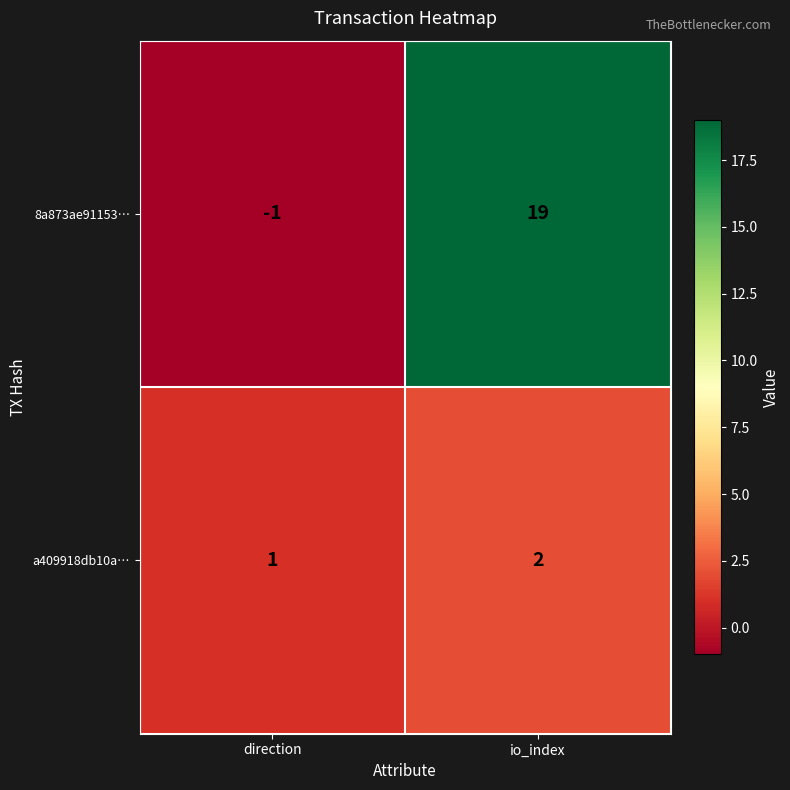

Rank the series by their average value, from lowest to highest.

a409918db10a…, 8a873ae91153…